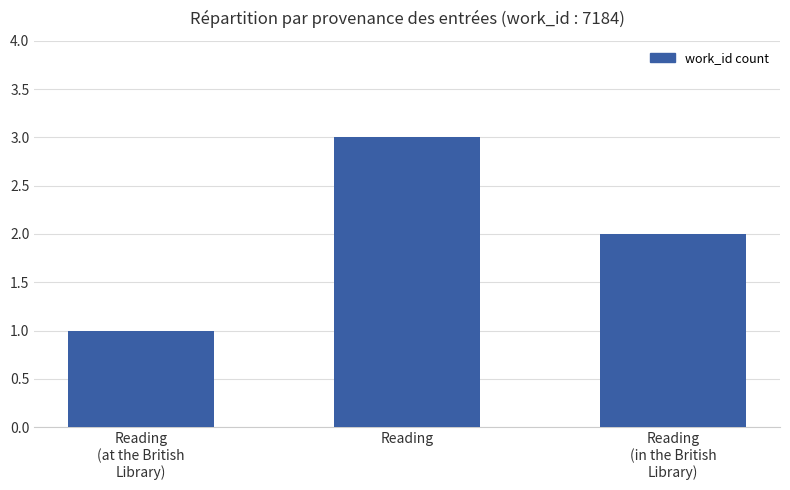

What position from the left is Reading
(in the British
Library)?

3